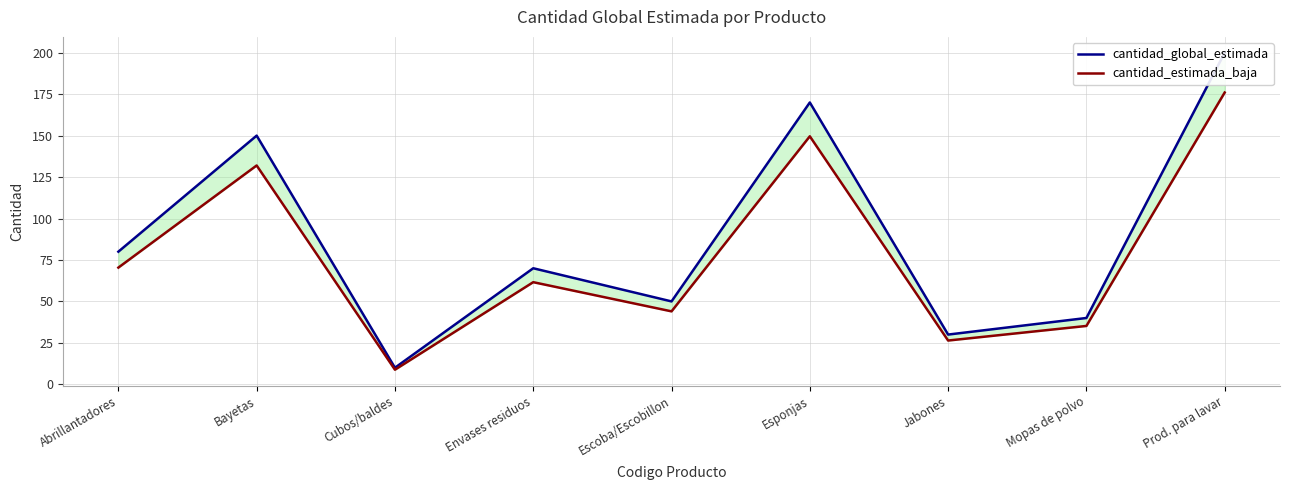

What are all the series names shown in the legend?

cantidad_global_estimada, cantidad_estimada_baja